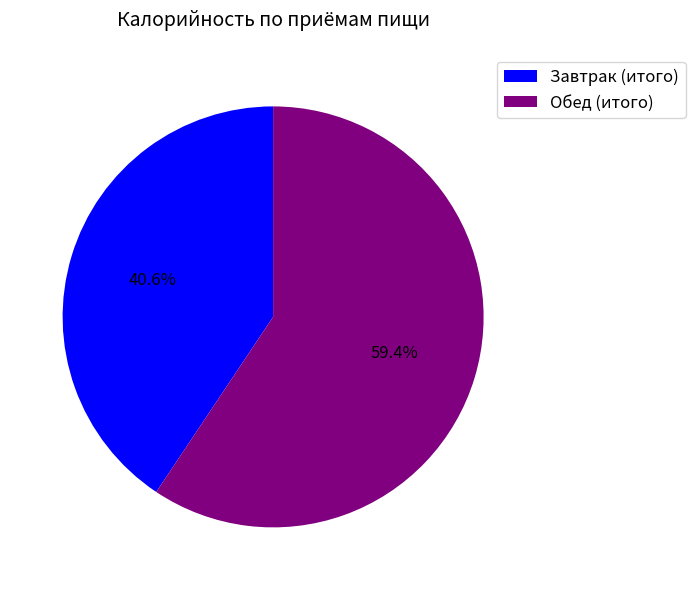

Which slice represents more than half of the pie?

Обед (итого)